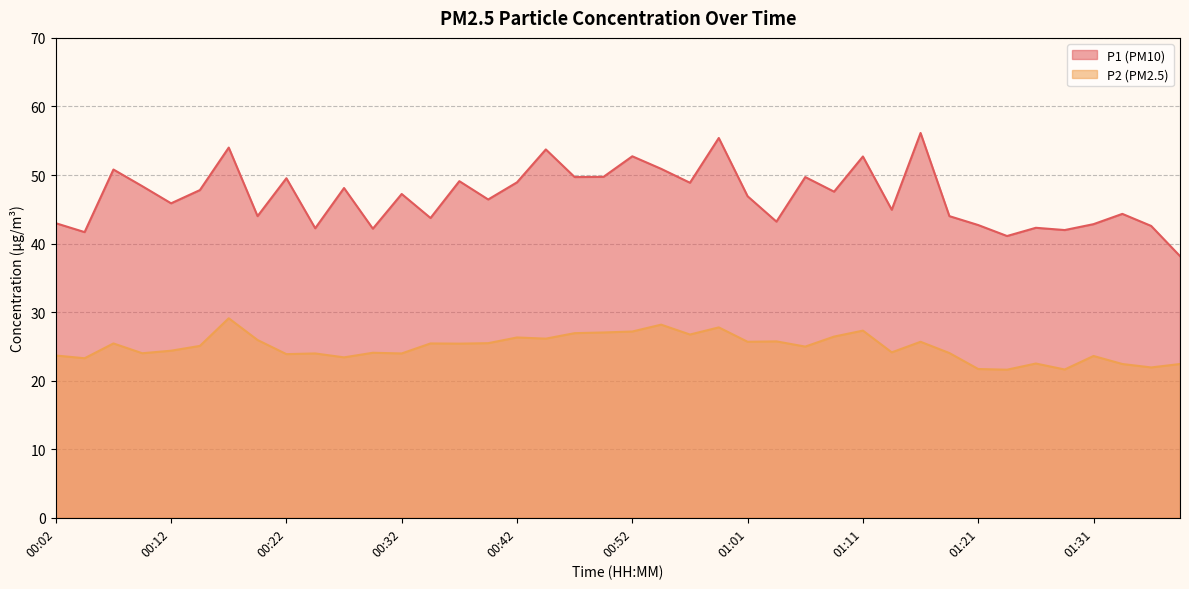

True or false: P2 and P1 intersect in this chart.

False